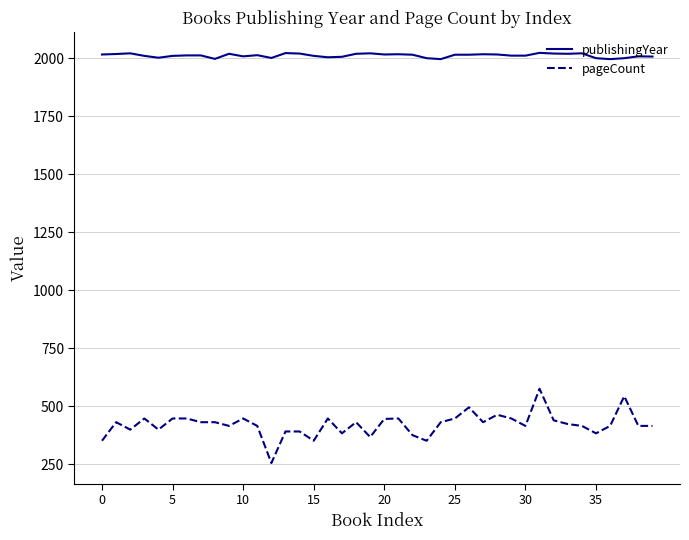

Which series has the widest spread of values?

pageCount